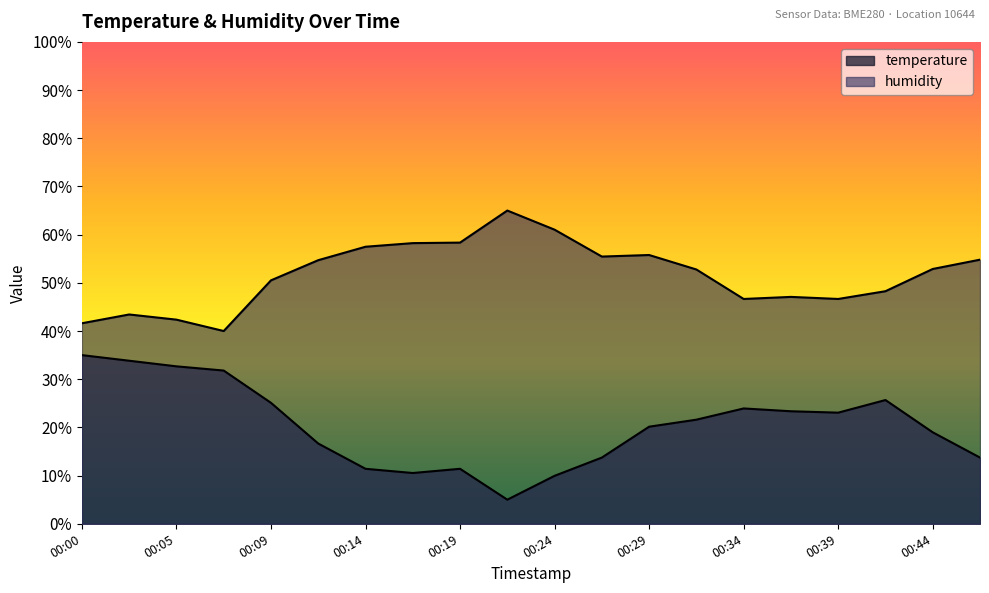

Reading left to right, what are all the values shown in this chart?

temperature: 00:00=35.0	00:02=33.8	00:05=32.7	00:07=31.8	00:09=25.1	00:12=16.7	00:14=11.4	00:17=10.5	00:19=11.4	00:22=5.0	00:24=10.0	00:27=13.7	00:29=20.1	00:31=21.6	00:34=23.9	00:36=23.3	00:39=23.1	00:41=25.7	00:44=19.0	00:46=13.7
humidity: 00:00=41.6	00:02=43.4	00:05=42.4	00:07=40.0	00:09=50.5	00:12=54.7	00:14=57.5	00:17=58.2	00:19=58.3	00:22=65.0	00:24=61.0	00:27=55.5	00:29=55.8	00:31=52.8	00:34=46.7	00:36=47.1	00:39=46.7	00:41=48.3	00:44=52.9	00:46=54.8